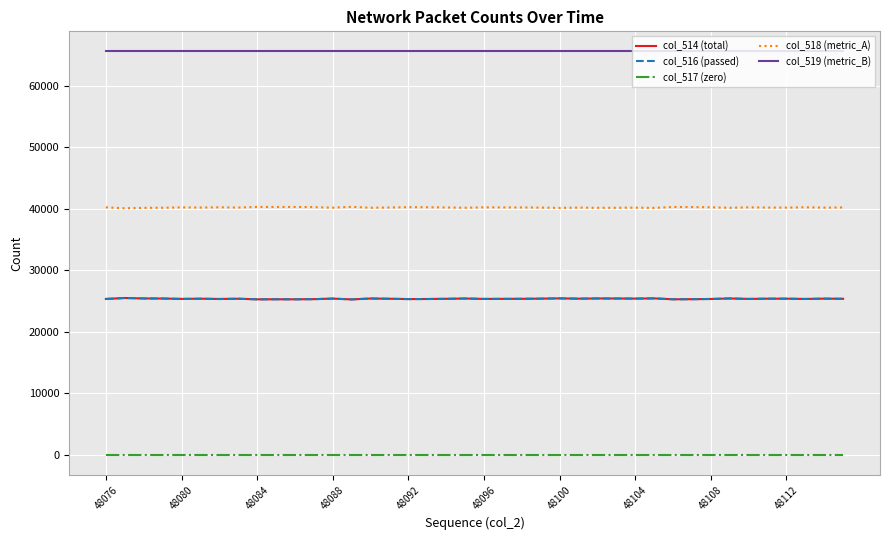

Which series has the largest total across all categories?

col_519 (metric_B)